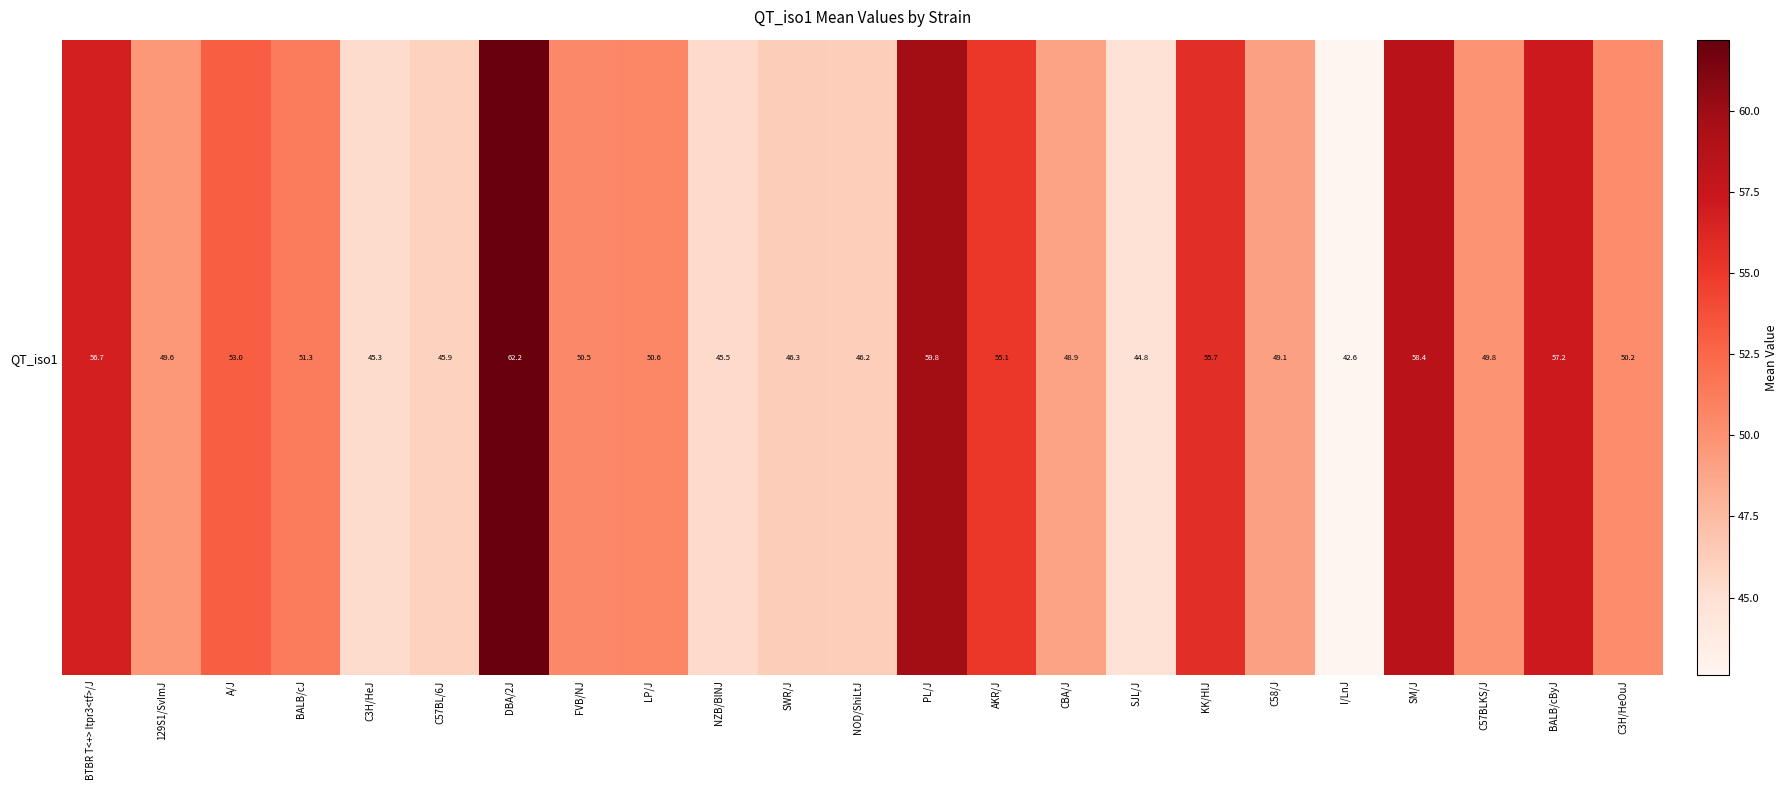

Which label corresponds to the smallest value in the chart?

I/LnJ